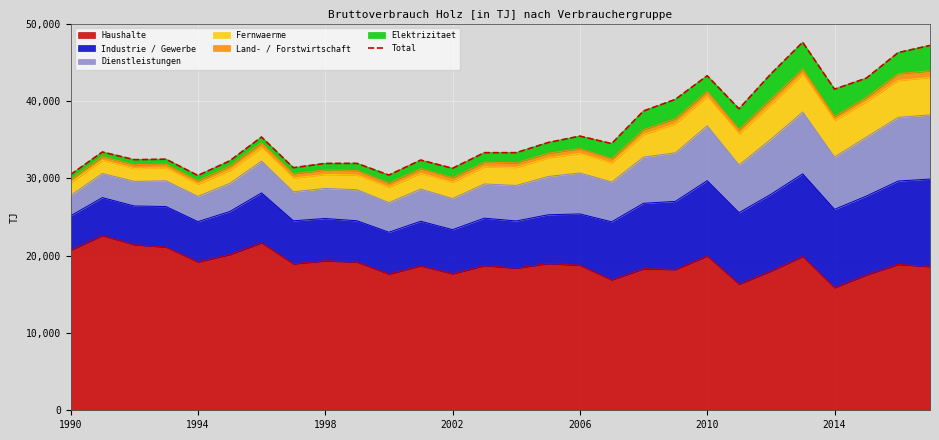

Is it true that Haushalte equals 15856 at 2014?

True